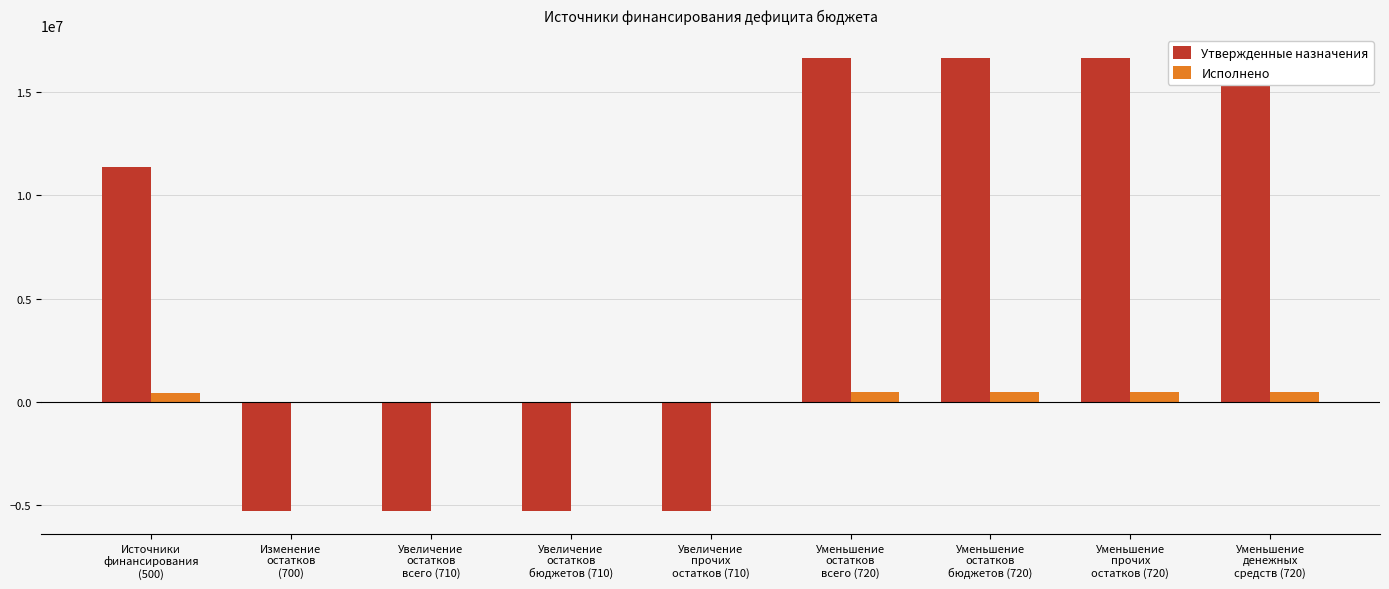

At how many categories does at least one series exceed -3891264?

9